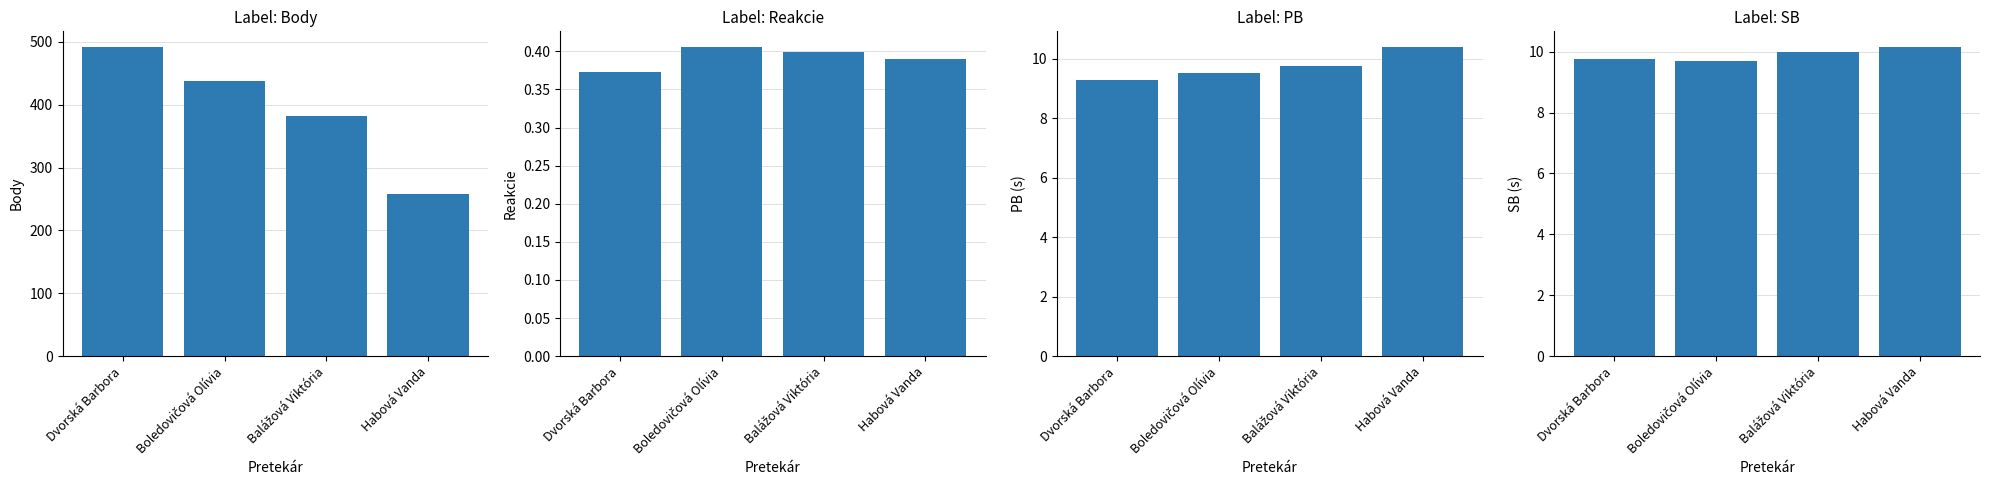

What is the average value of the Reakcie series?

0.4